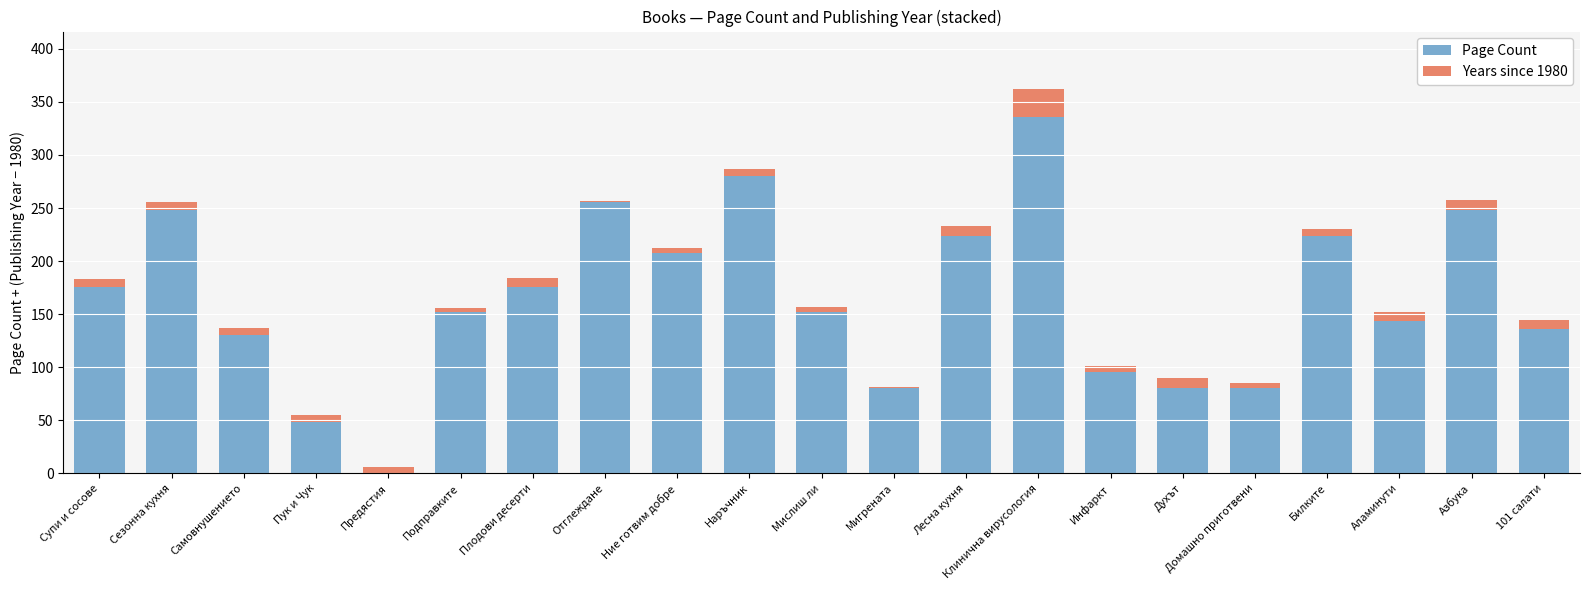

At which category is the sum across all series the highest?

Клинична вирусология